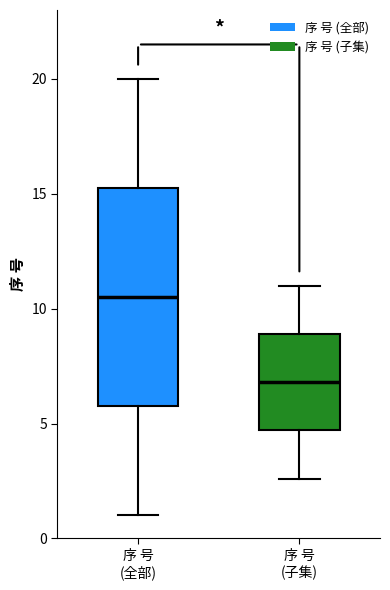

Which box has the highest median line?

序 号 (全部)